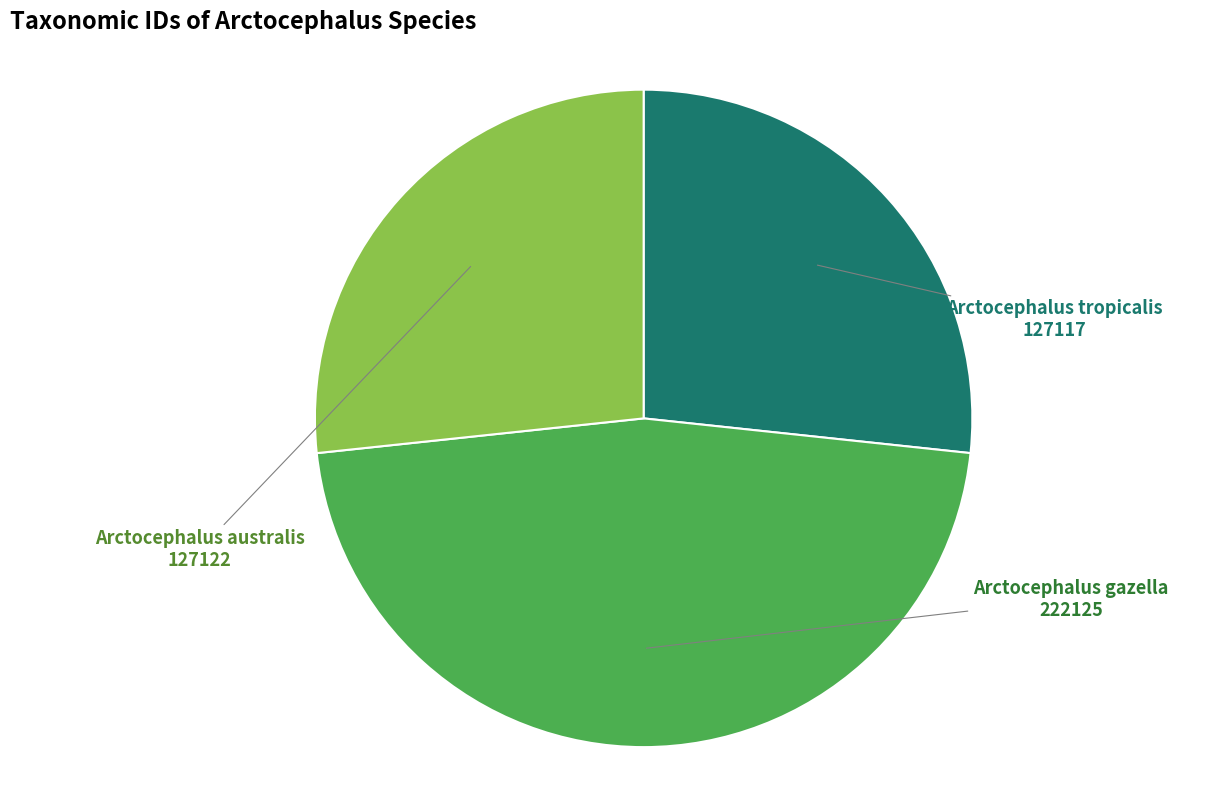

Which slice is the largest?

Arctocephalus gazella